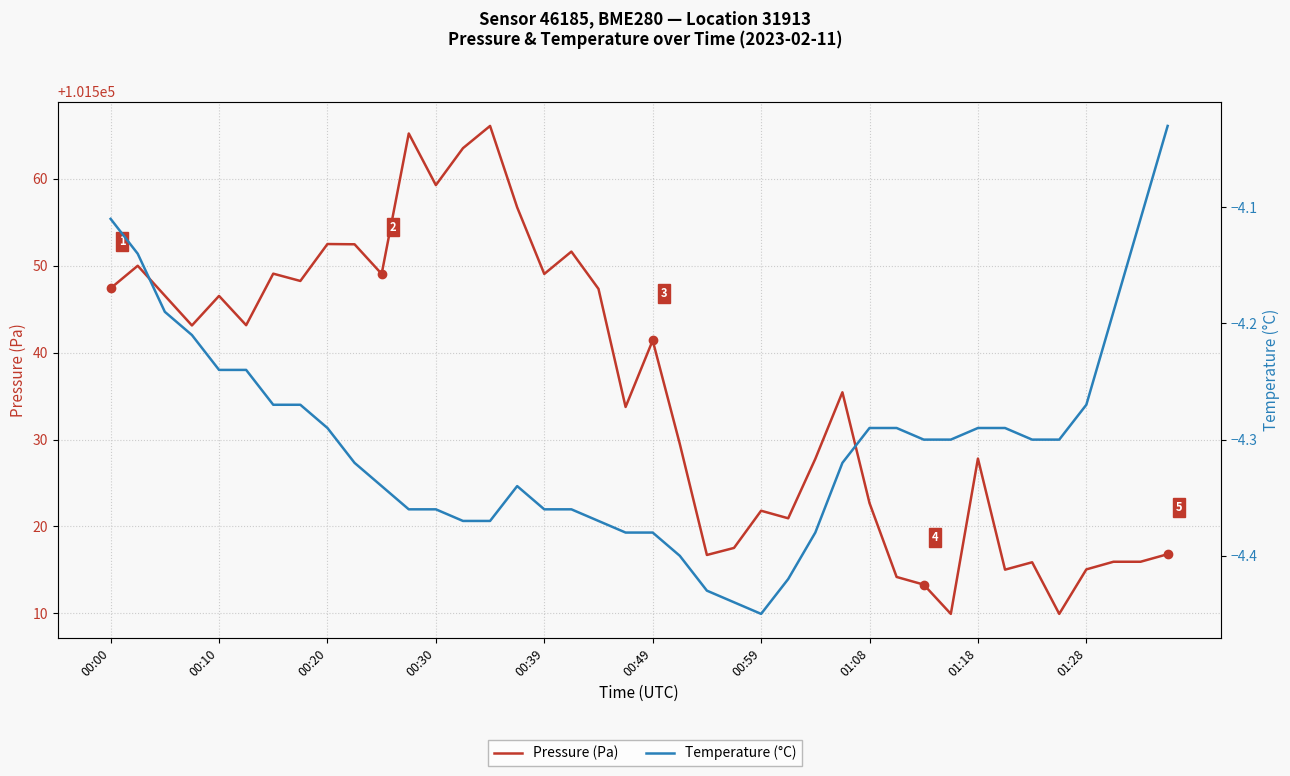

True or false: Pressure (Pa) and Temperature (°C) cross at least once.

False